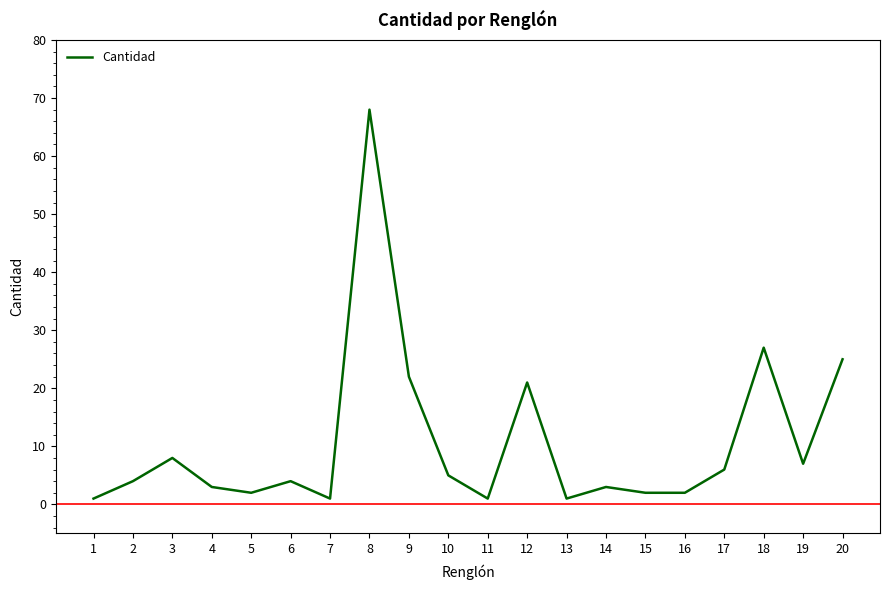

How many lines are shown in the chart?

1